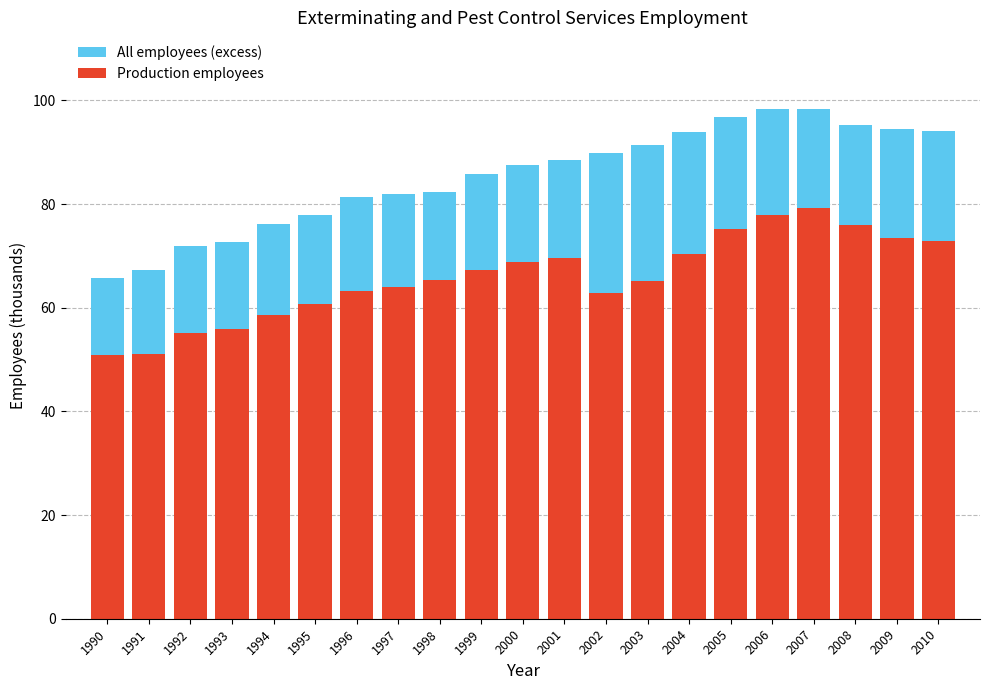

Is it true that Production employees equals 78.0 at 2006?

True